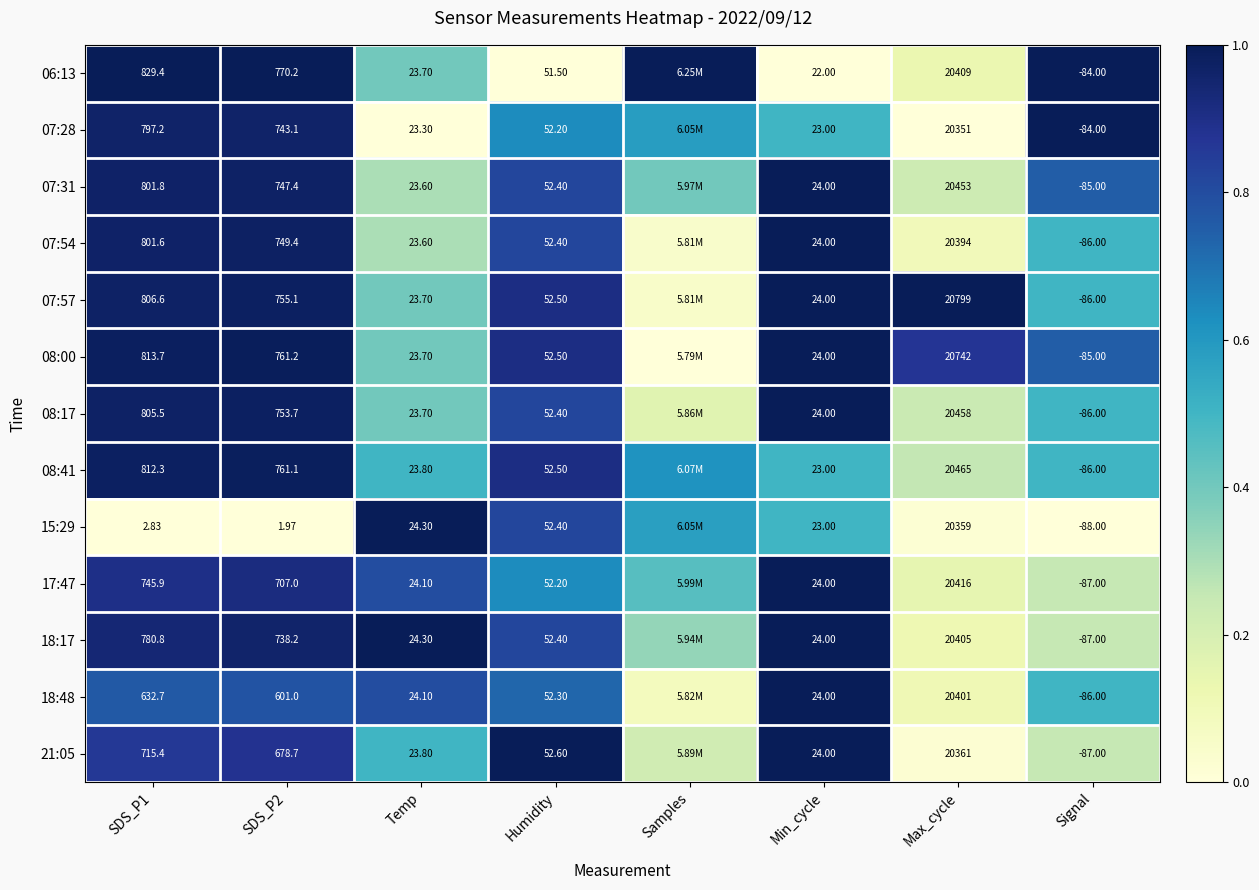

Is the value of 07:28 at Temp greater than the value of 07:31 at Temp?

No